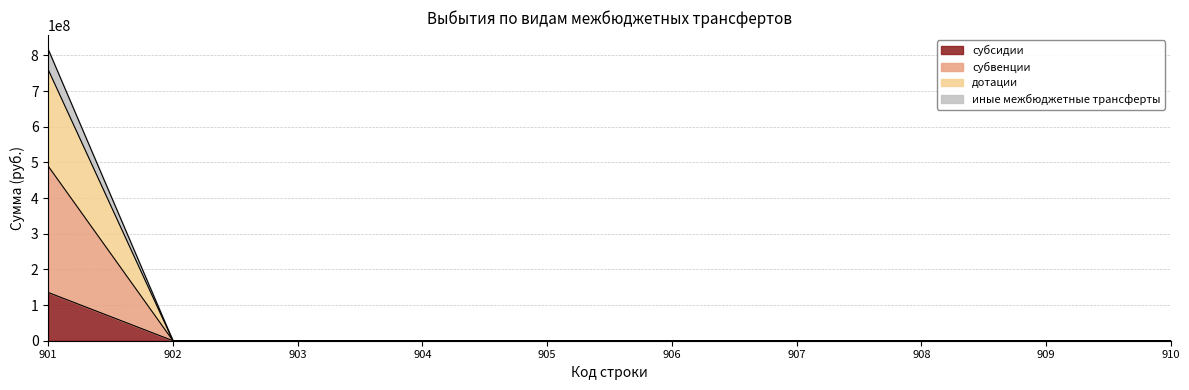

How many lines are shown in the chart?

4